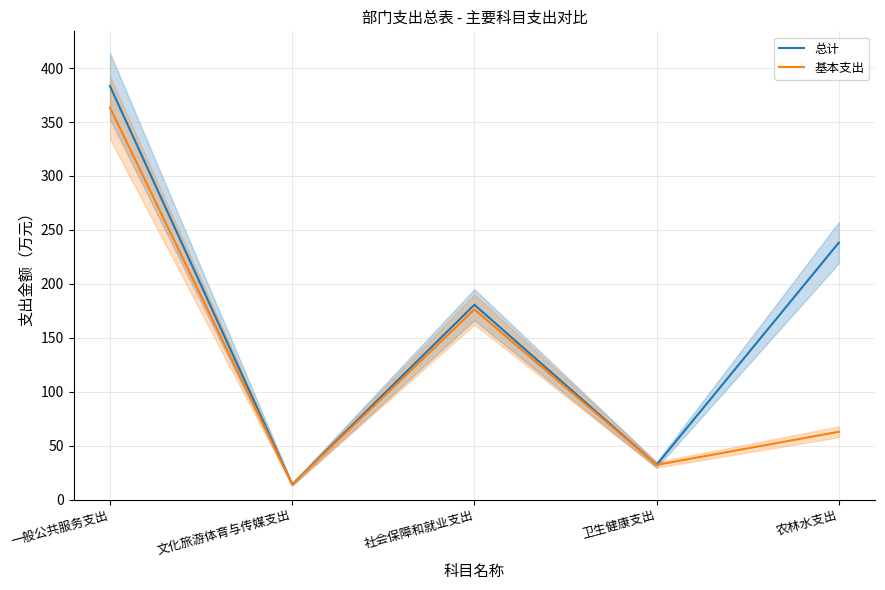

True or false: 基本支出 and 总计 intersect in this chart.

False